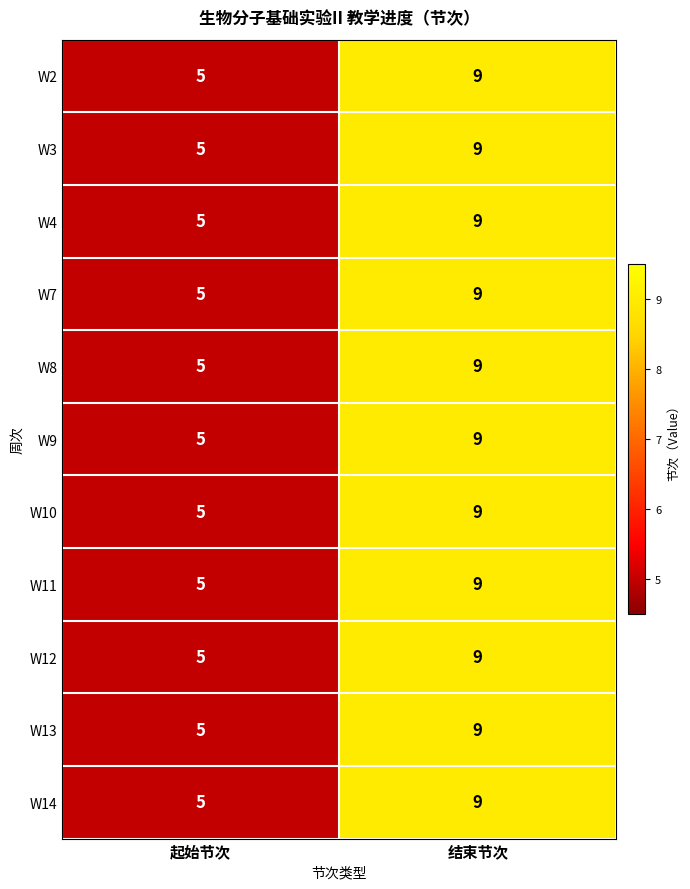

Is it true that W14 equals 14 at 结束节次?

False